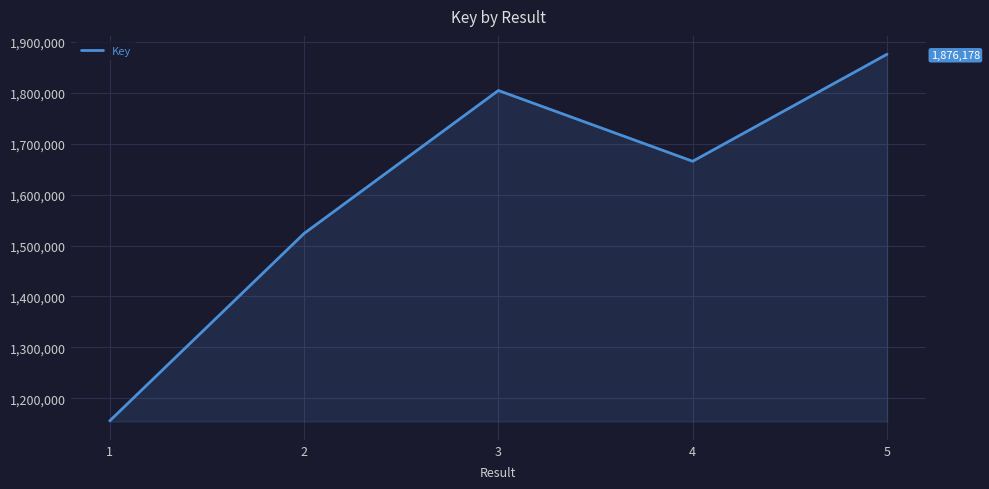

Which has a higher value, 4 or 5?

5